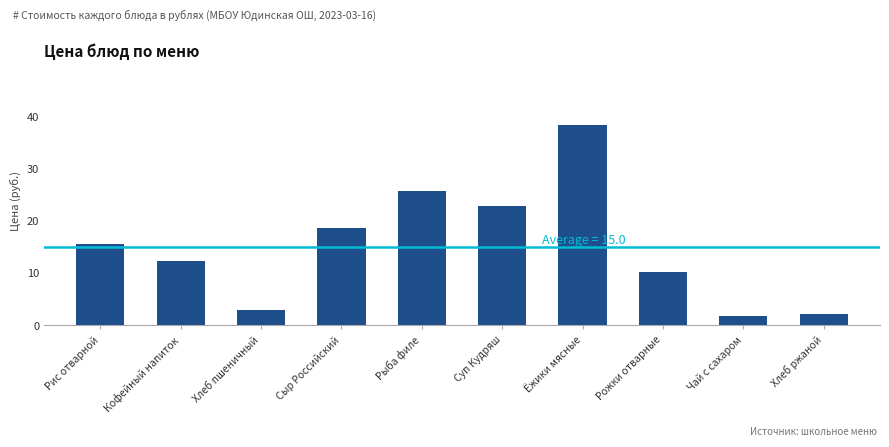

What is the difference between the second highest and minimum values?

24.0